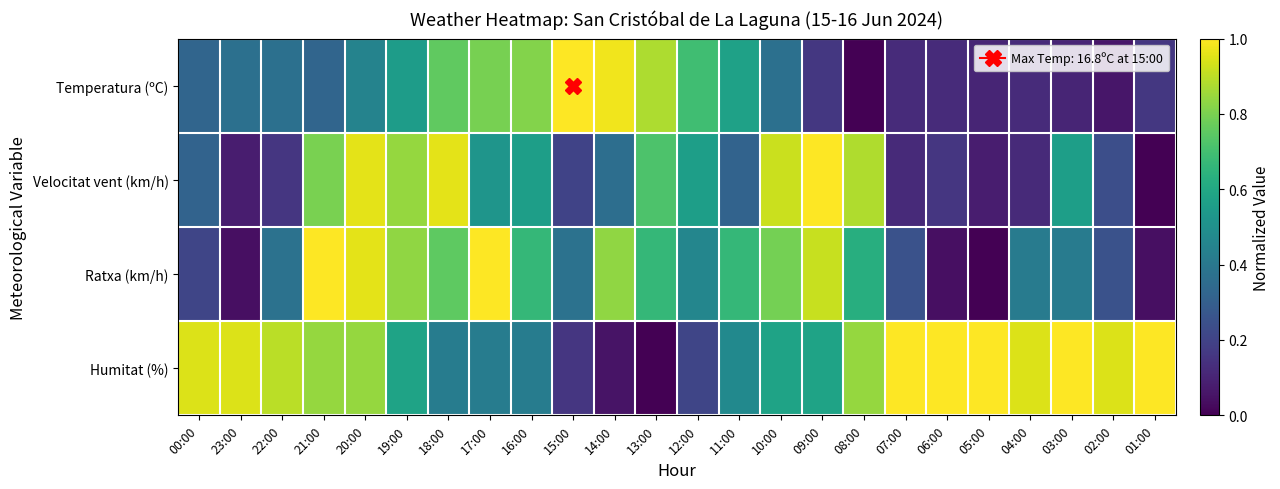

Reading left to right, transcribe all the data shown in this chart.

Temperatura (ºC): 00:00=0.3	23:00=0.4	22:00=0.4	21:00=0.3	20:00=0.4	19:00=0.6	18:00=0.8	17:00=0.8	16:00=0.8	15:00=1.0	14:00=1.0	13:00=0.9	12:00=0.7	11:00=0.6	10:00=0.4	09:00=0.2	08:00=0.0	07:00=0.1	06:00=0.1	05:00=0.1	04:00=0.1	03:00=0.1	02:00=0.1	01:00=0.2
Velocitat vent (km/h): 00:00=0.3	23:00=0.1	22:00=0.2	21:00=0.8	20:00=1.0	19:00=0.8	18:00=1.0	17:00=0.5	16:00=0.6	15:00=0.2	14:00=0.4	13:00=0.7	12:00=0.6	11:00=0.3	10:00=0.9	09:00=1.0	08:00=0.9	07:00=0.1	06:00=0.2	05:00=0.1	04:00=0.1	03:00=0.6	02:00=0.2	01:00=0.0
Ratxa (km/h): 00:00=0.2	23:00=0.0	22:00=0.4	21:00=1.0	20:00=1.0	19:00=0.8	18:00=0.8	17:00=1.0	16:00=0.7	15:00=0.4	14:00=0.8	13:00=0.7	12:00=0.5	11:00=0.7	10:00=0.8	09:00=0.9	08:00=0.6	07:00=0.2	06:00=0.0	05:00=0.0	04:00=0.4	03:00=0.4	02:00=0.2	01:00=0.0
Humitat (%): 00:00=0.9	23:00=0.9	22:00=0.9	21:00=0.8	20:00=0.8	19:00=0.6	18:00=0.4	17:00=0.4	16:00=0.4	15:00=0.2	14:00=0.1	13:00=0.0	12:00=0.2	11:00=0.5	10:00=0.6	09:00=0.6	08:00=0.8	07:00=1.0	06:00=1.0	05:00=1.0	04:00=0.9	03:00=1.0	02:00=0.9	01:00=1.0